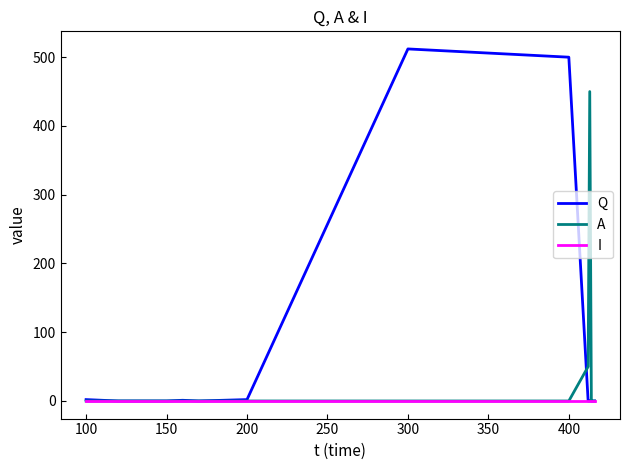

What are all the series names shown in the legend?

Q, A, I